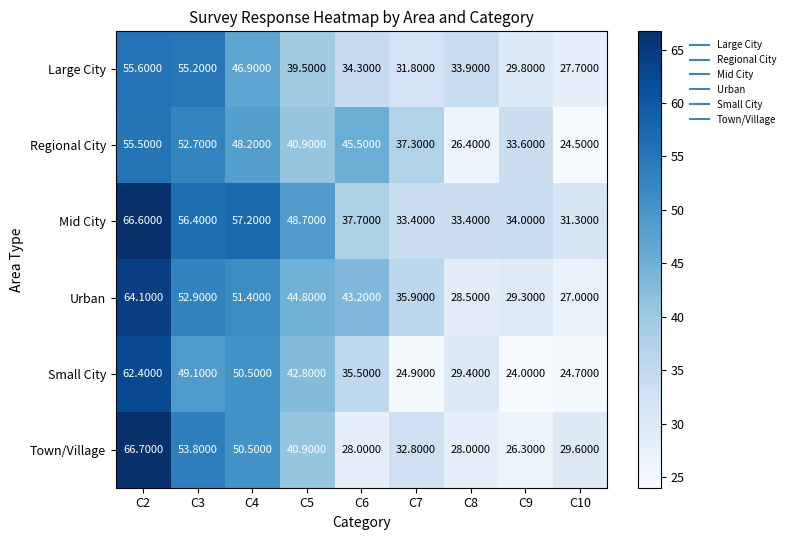

What is the difference between the maximum and minimum values in the Mid City series?

35.3